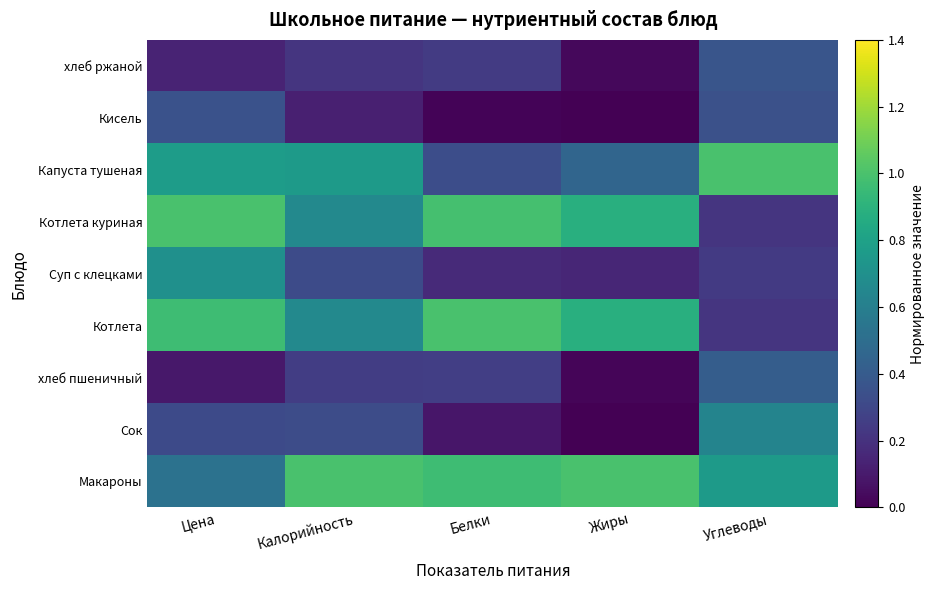

At which category is the sum across all series the highest?

Цена